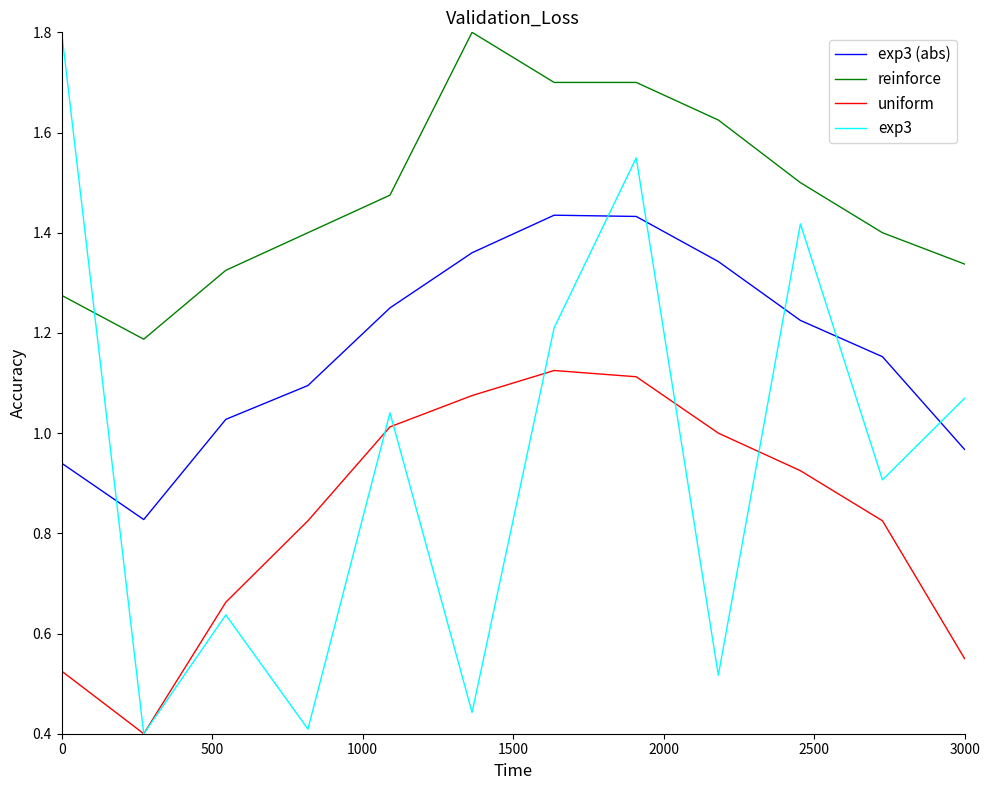

True or false: exp3 (abs) and reinforce intersect in this chart.

False